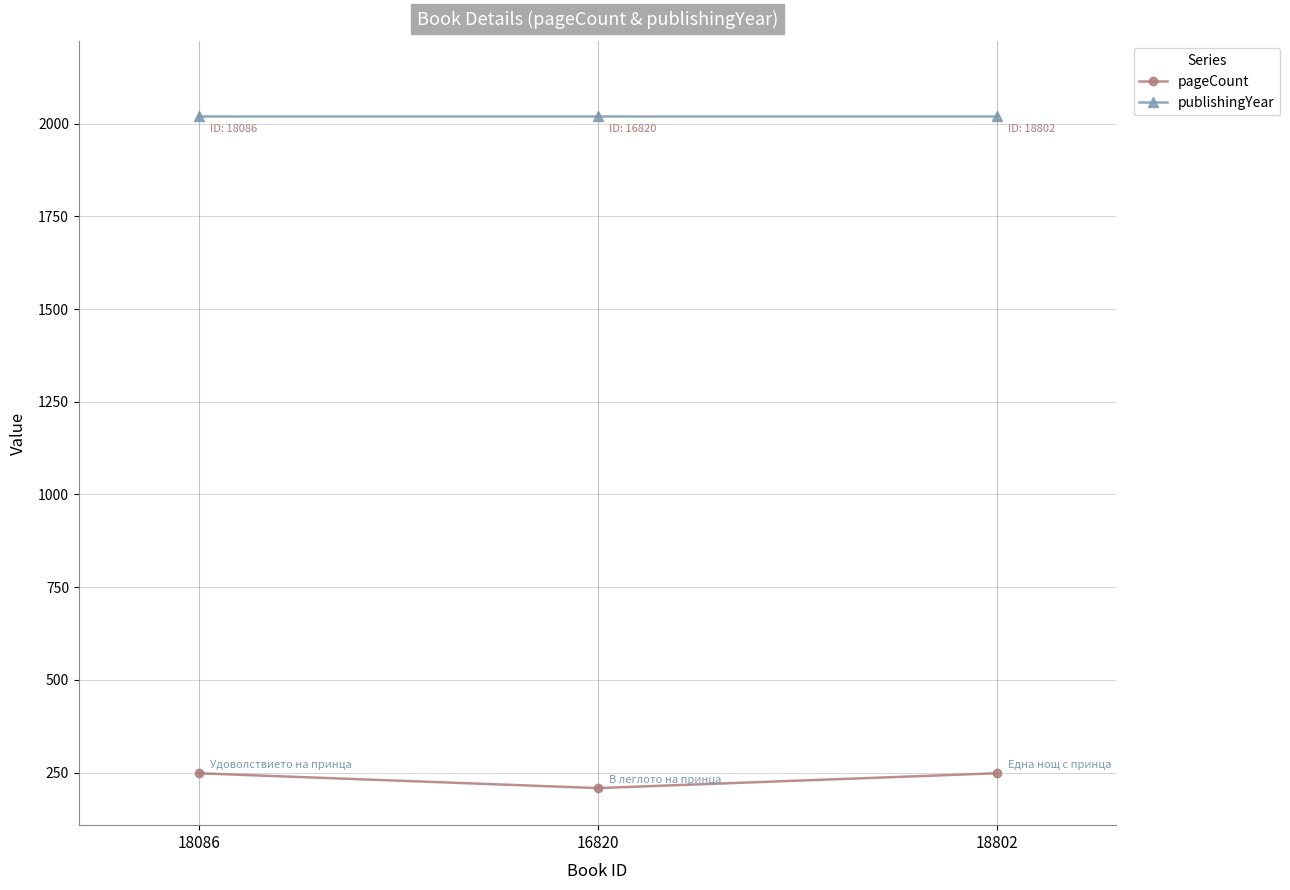

What is the highest value of the pageCount series?

248